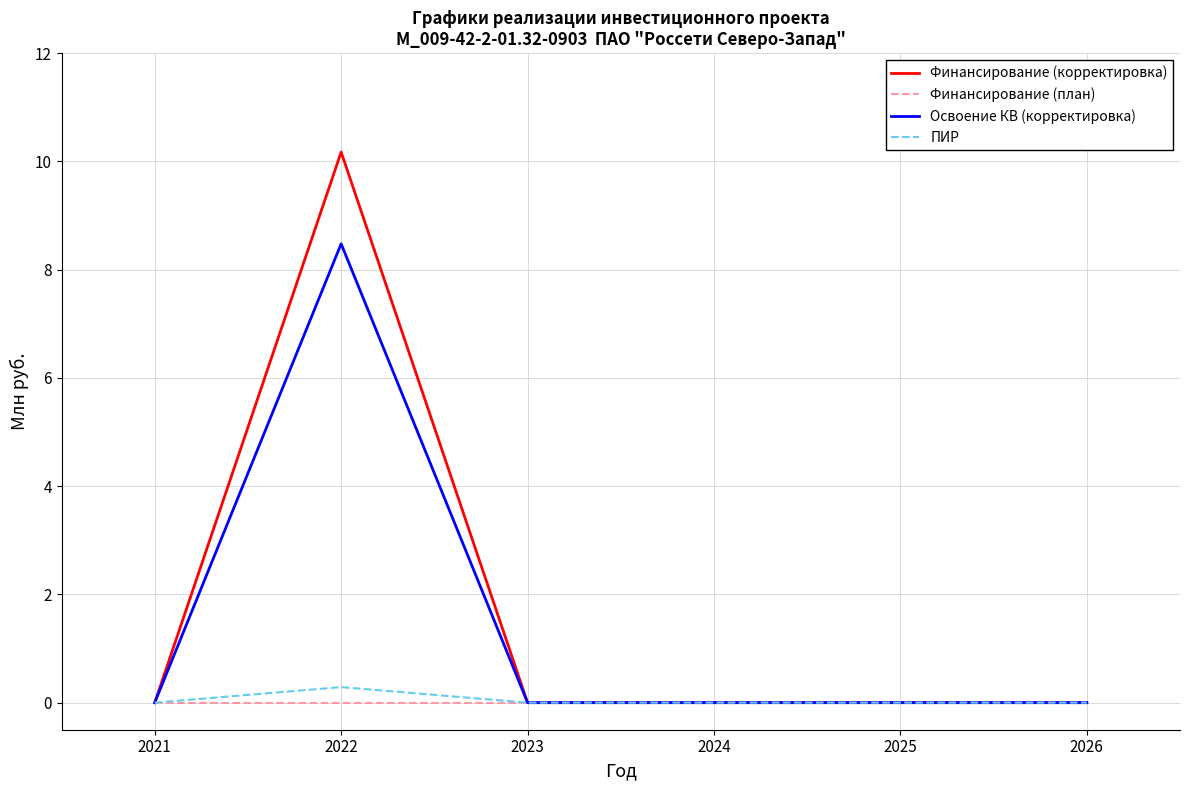

Reading right to left, extract all data points from this chart.

Финансирование (корректировка): 0.0	0.0	0.0	0.0	10.2	0.0
Финансирование (план): 0.0	0.0	0.0	0.0	0.0	0.0
Освоение КВ (корректировка): 0.0	0.0	0.0	0.0	8.5	0.0
ПИР: 0.0	0.0	0.0	0.0	0.3	0.0